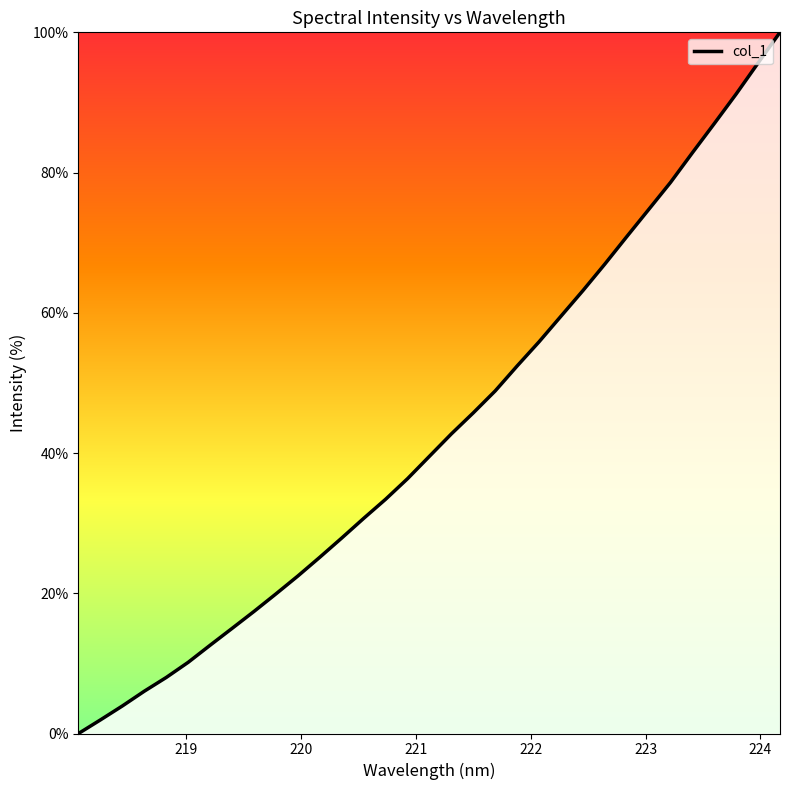

How many series are shown in this chart?

1